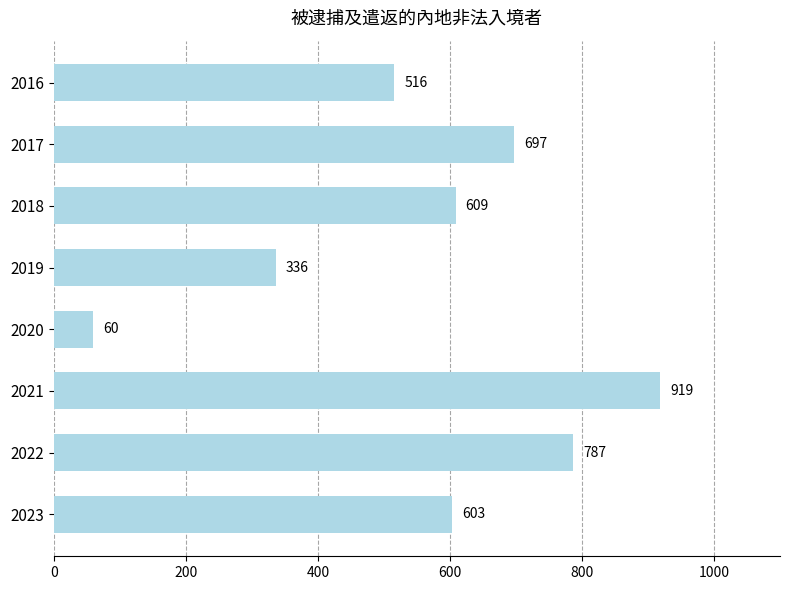

Which label corresponds to the smallest value in the chart?

2020